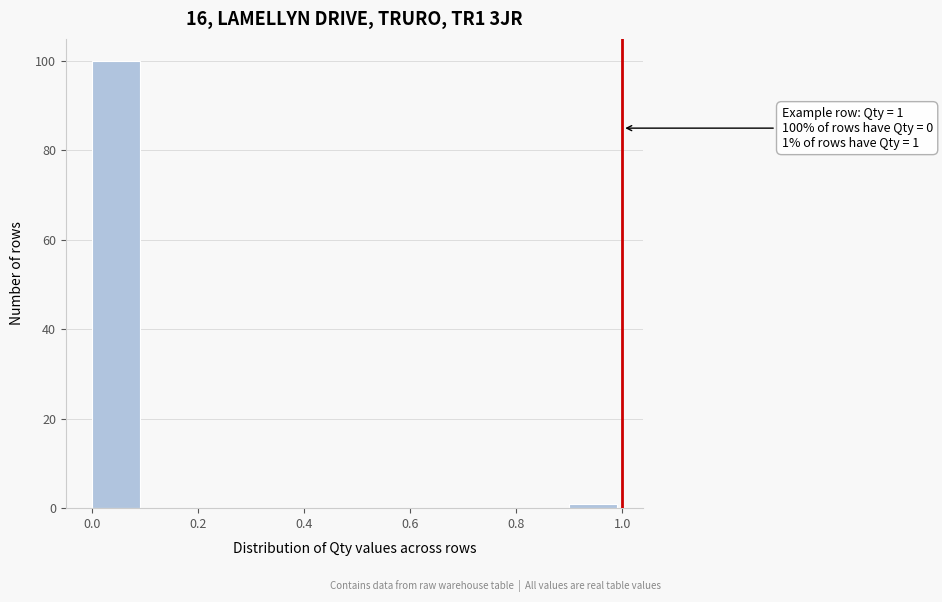

Which range on the x-axis has the tallest bar?

0.0 to 0.1